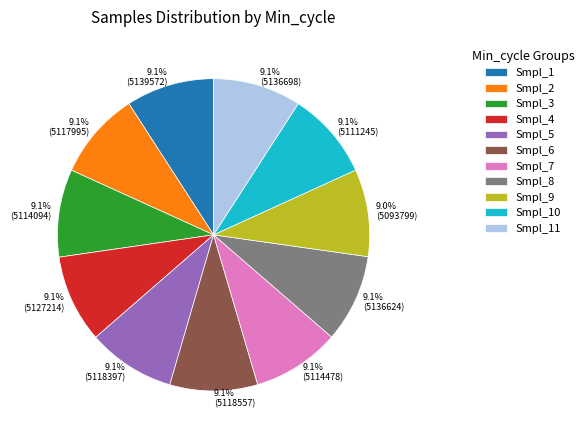

Is there a majority slice in this chart?

No